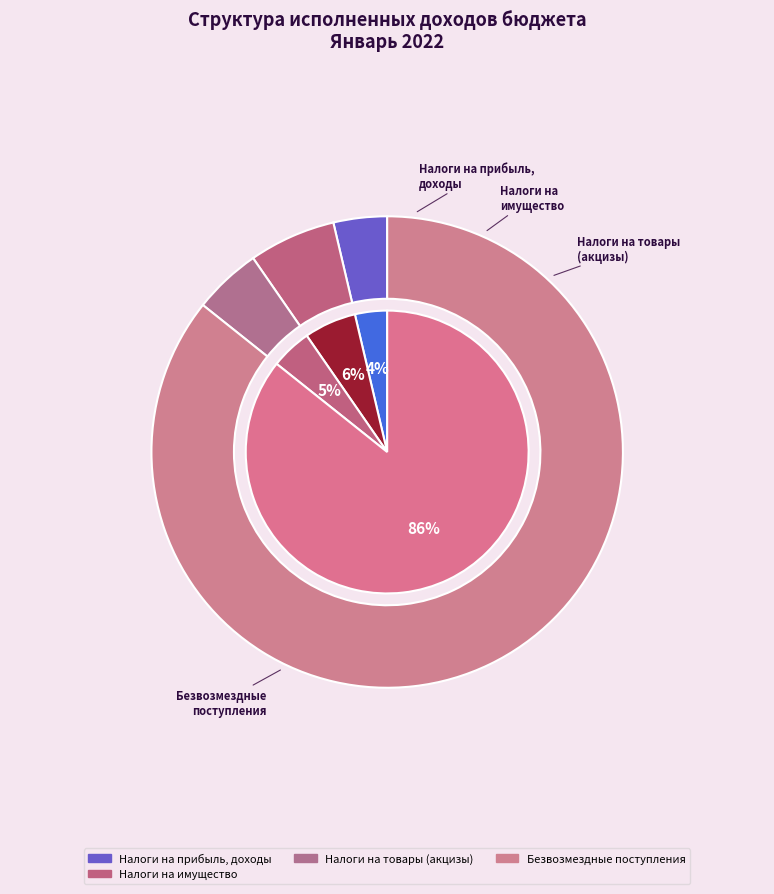

Count the number of slices in the pie.

5